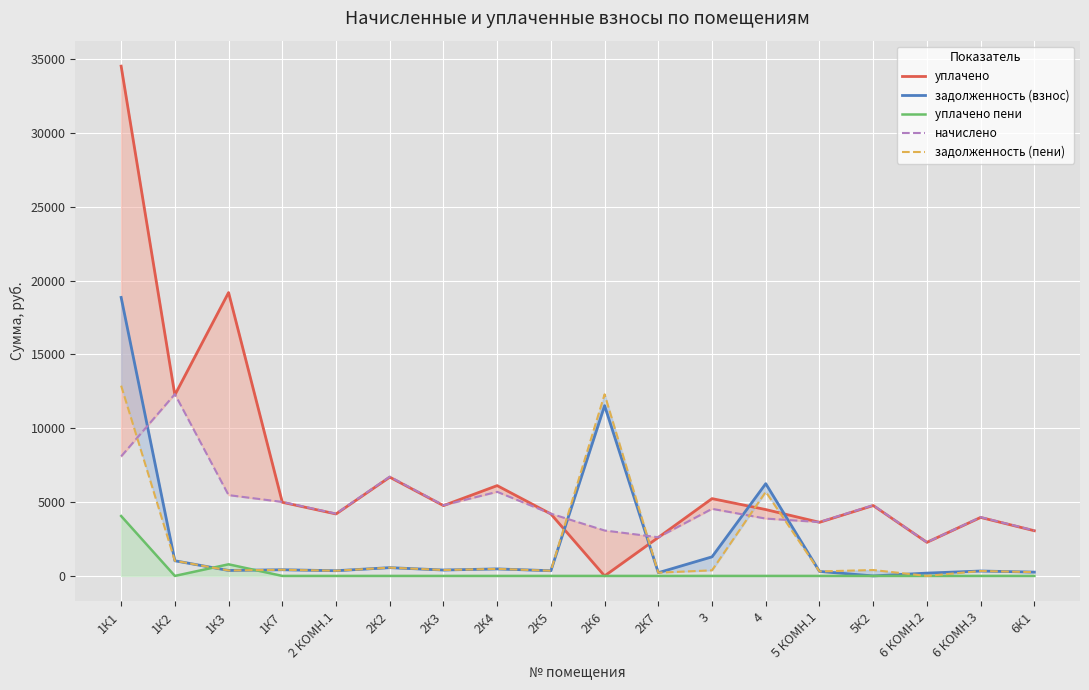

What position from the right is 2К4?

11